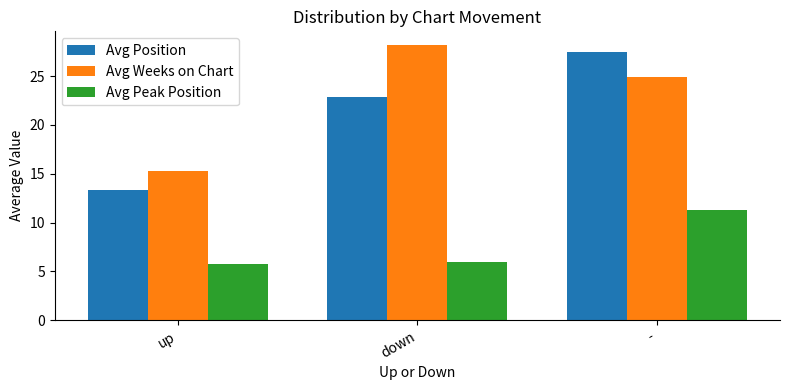

The value of Avg Weeks on Chart at down is 37.3. True or false?

False